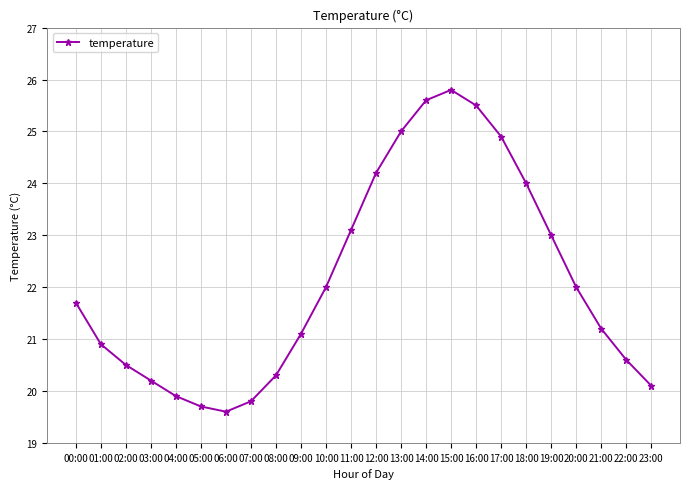

Reading right to left, extract all data points from this chart.

23:00=20.1	22:00=20.6	21:00=21.2	20:00=22.0	19:00=23.0	18:00=24.0	17:00=24.9	16:00=25.5	15:00=25.8	14:00=25.6	13:00=25.0	12:00=24.2	11:00=23.1	10:00=22.0	09:00=21.1	08:00=20.3	07:00=19.8	06:00=19.6	05:00=19.7	04:00=19.9	03:00=20.2	02:00=20.5	01:00=20.9	00:00=21.7